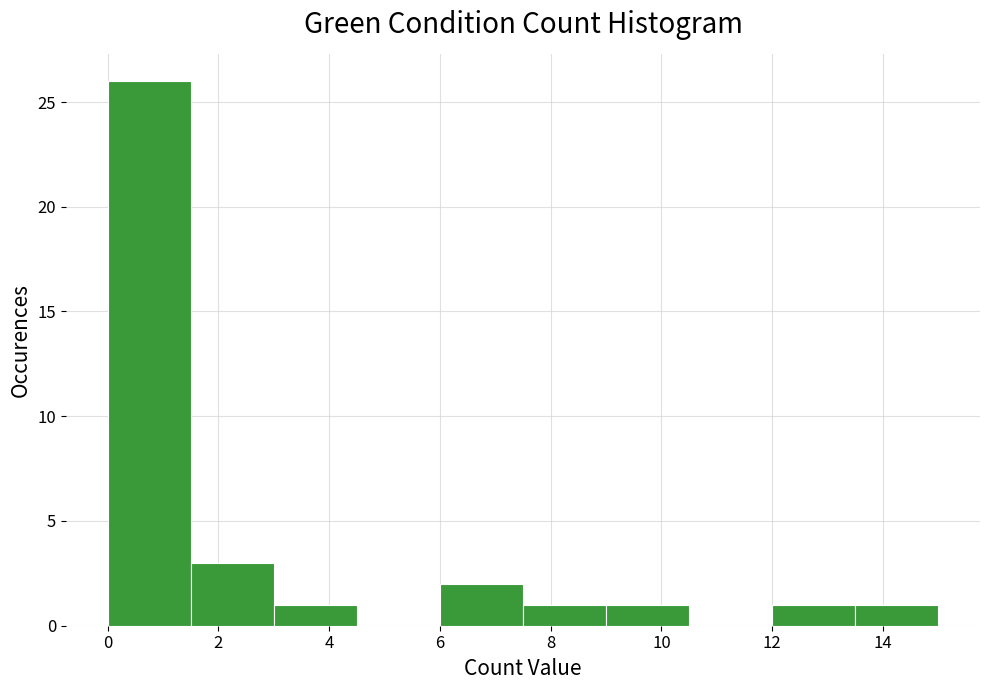

Reading left to right, list every bar in this chart as the range it spans on the x-axis followed by its height. Neither the bar edges nor the heights are printed on the chart, so give them approximately, as read against the axes.

0.0 to 1.5: 26
1.5 to 3.0: 3
3.0 to 4.5: 1
4.5 to 6.0: 0
6.0 to 7.5: 2
7.5 to 9.0: 1
9.0 to 10.5: 1
10.5 to 12.0: 0
12.0 to 13.5: 1
13.5 to 15.0: 1